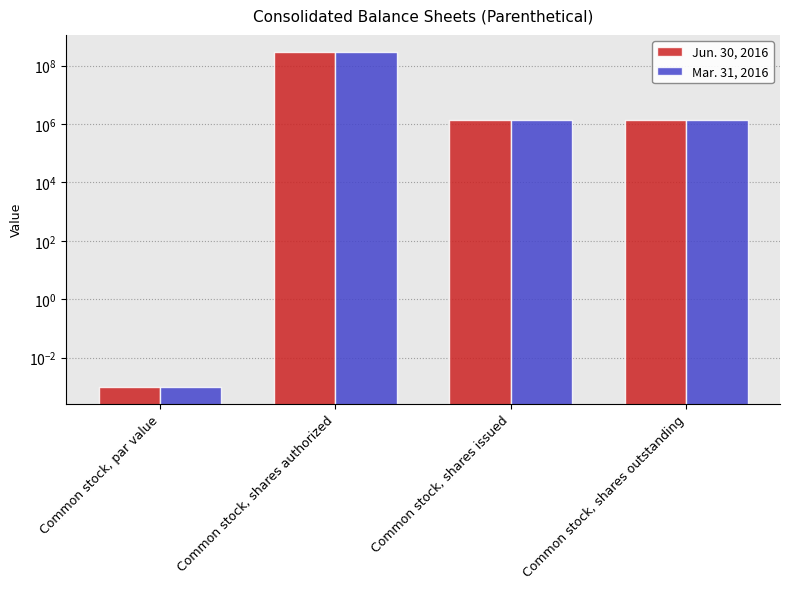

The Mar. 31, 2016 series shows 1326281.0 at Common stock, shares outstanding. True or false?

True